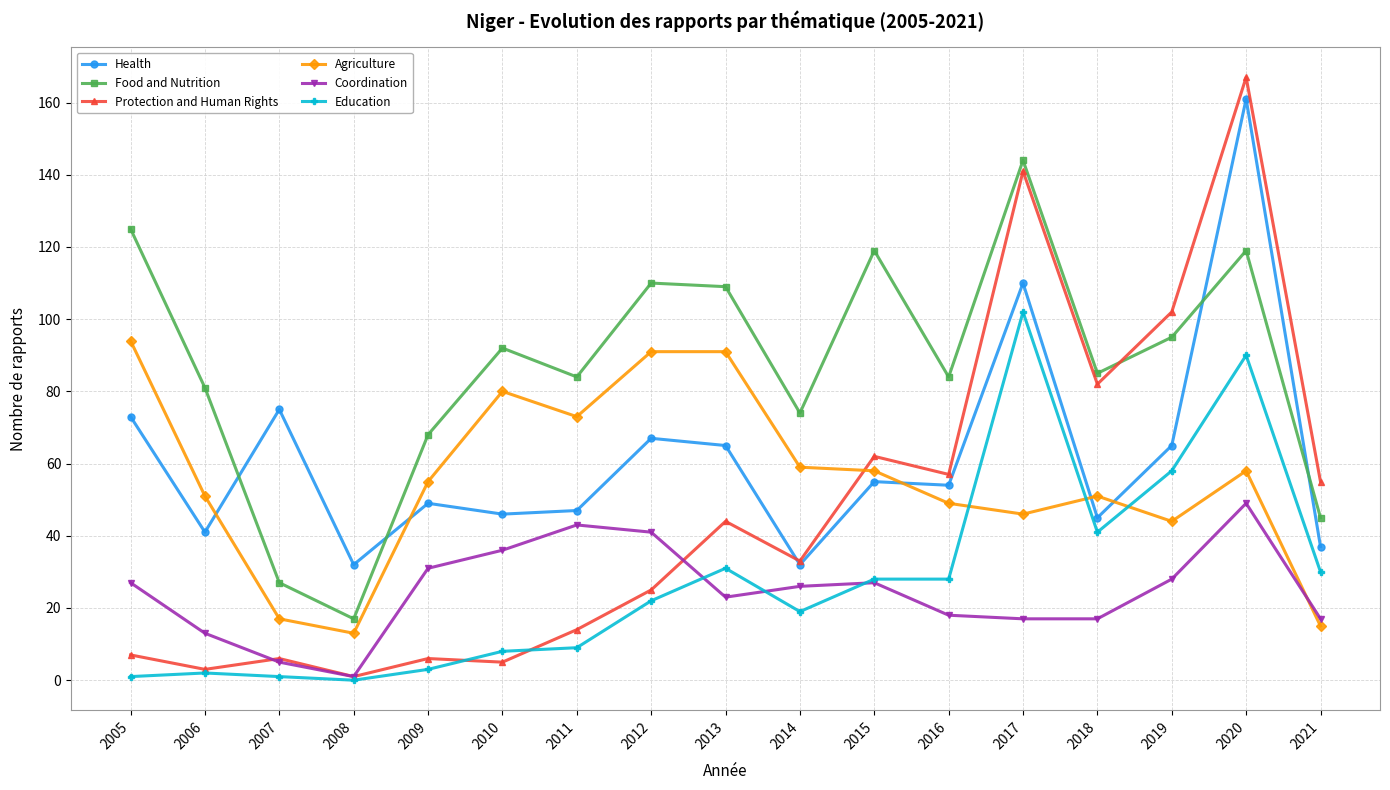

Where does the Agriculture series first go above 55?

2005